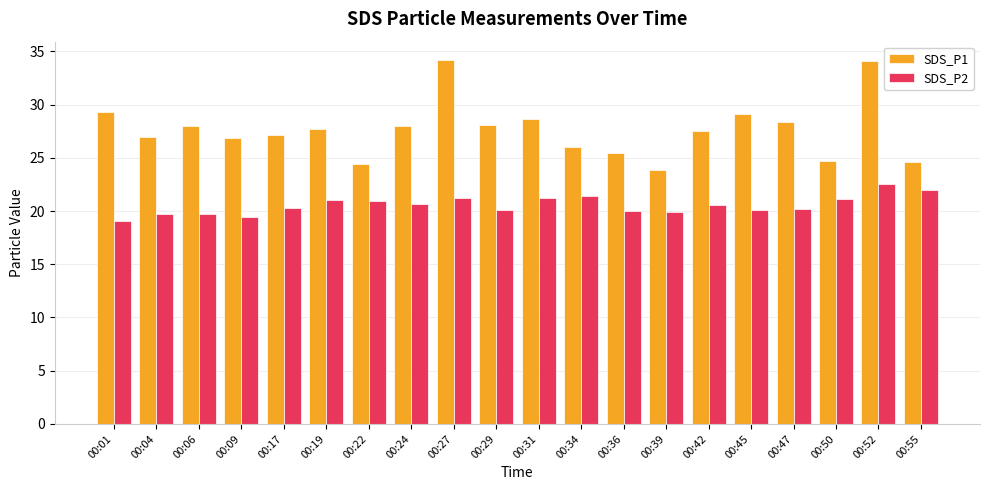

Count the number of data series in this chart.

2